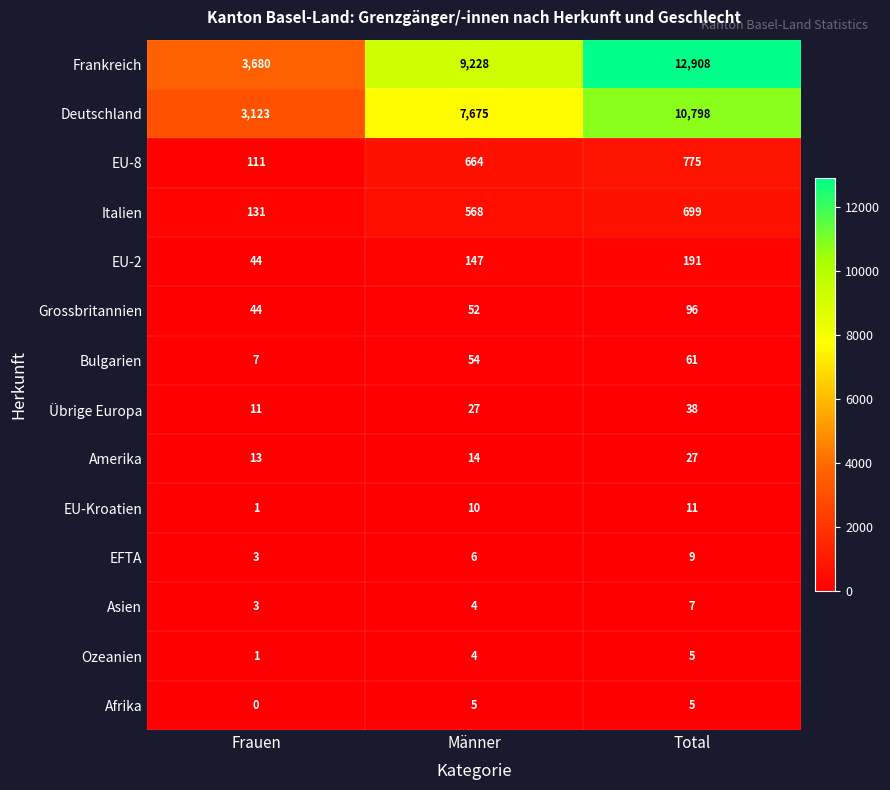

What is the difference between the EU-8 values at Total and Frauen?

664